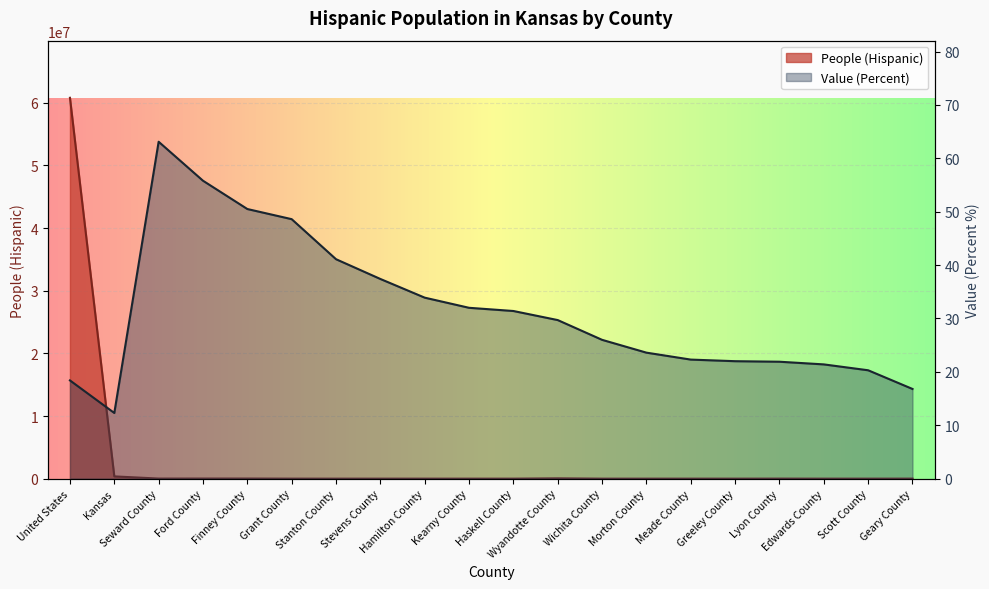

How many lines are shown in the chart?

2